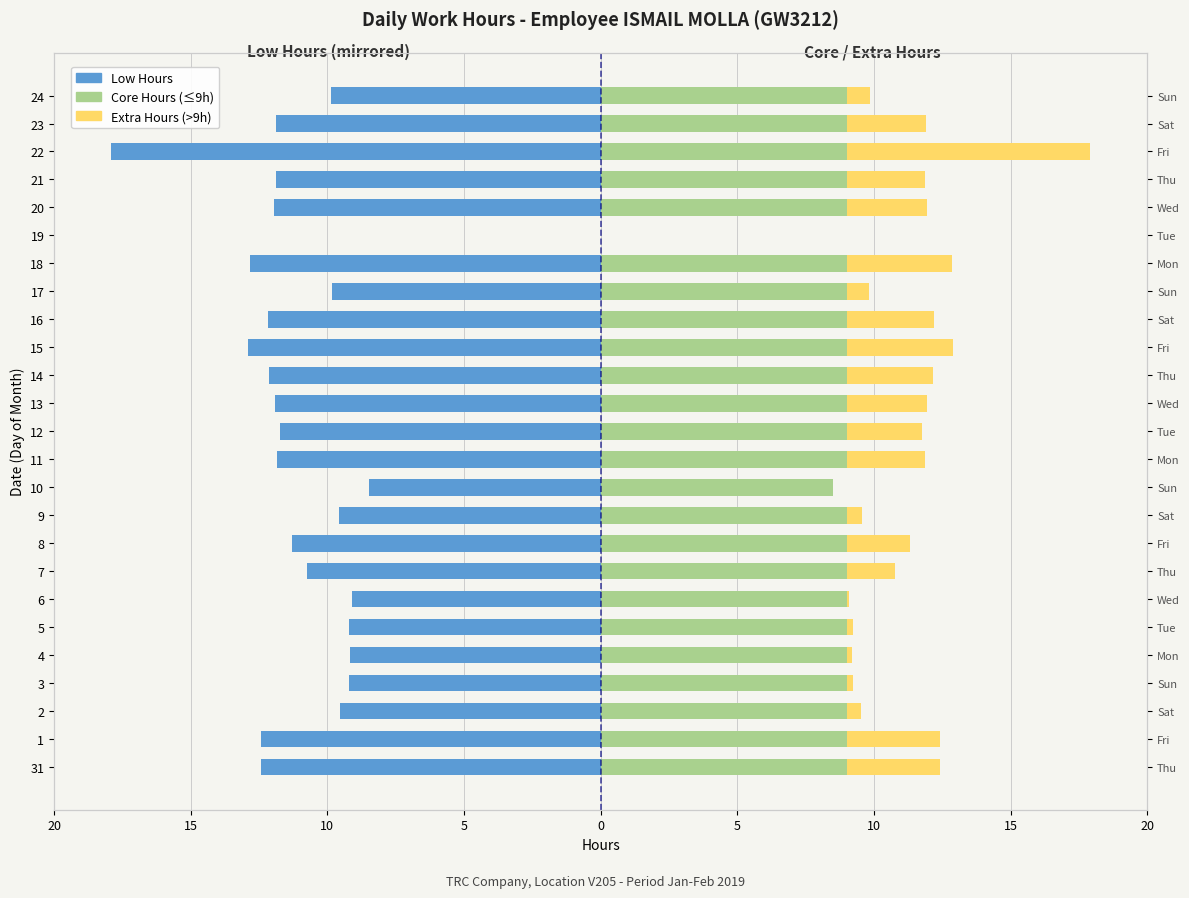

How many positive values does the Extra Hours (>9h) series have?

23